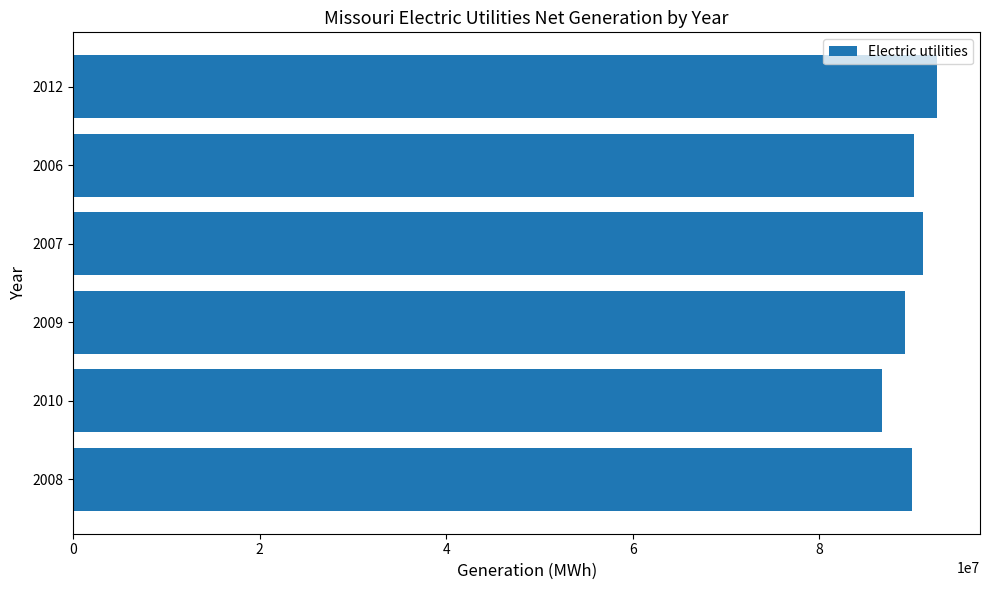

What is the difference between the maximum and minimum values?

5915974